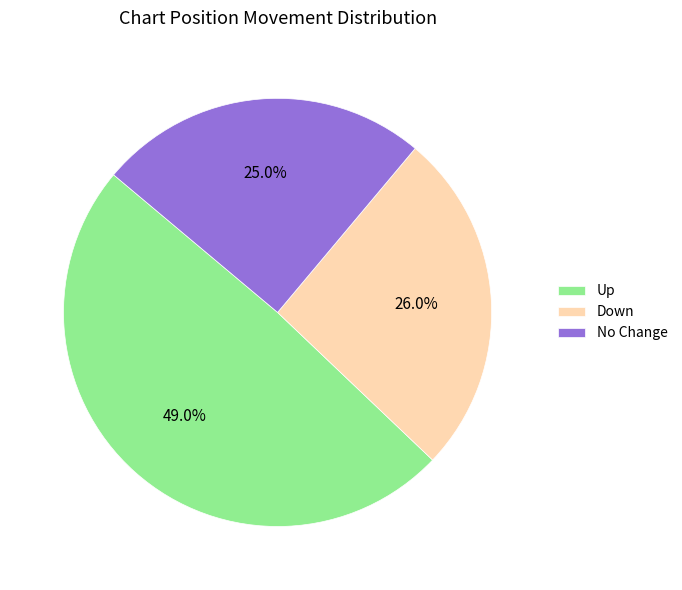

Which category has the smallest portion of the pie?

No Change